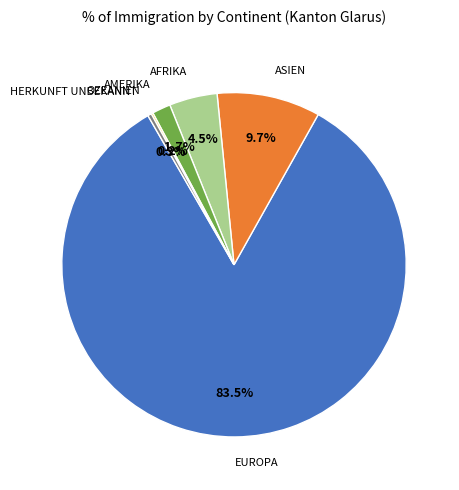

Does any single category account for the majority?

Yes